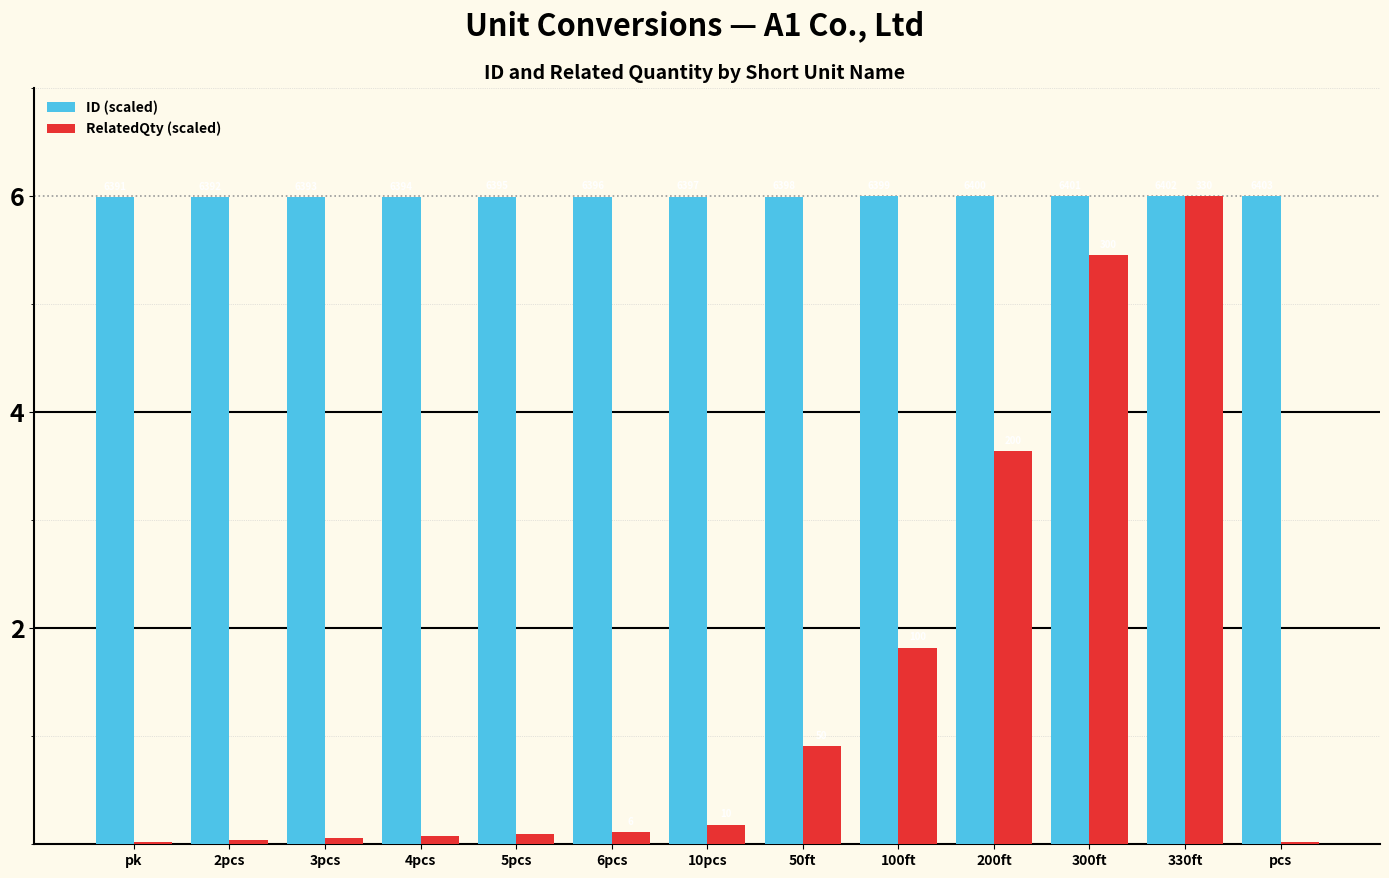

What is the maximum value for ID (scaled)?

6.0